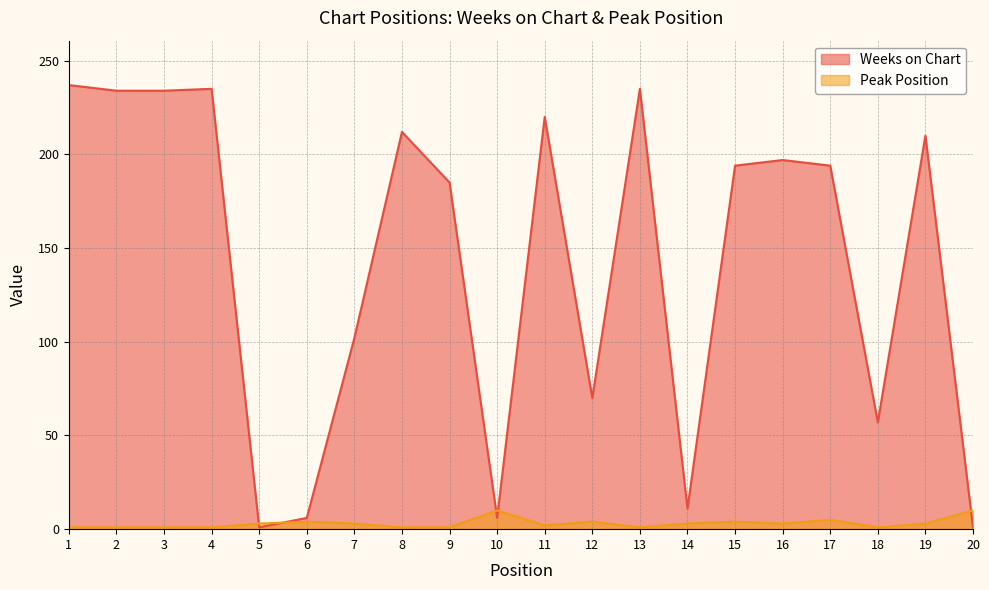

What is the maximum value shown in the chart?

237